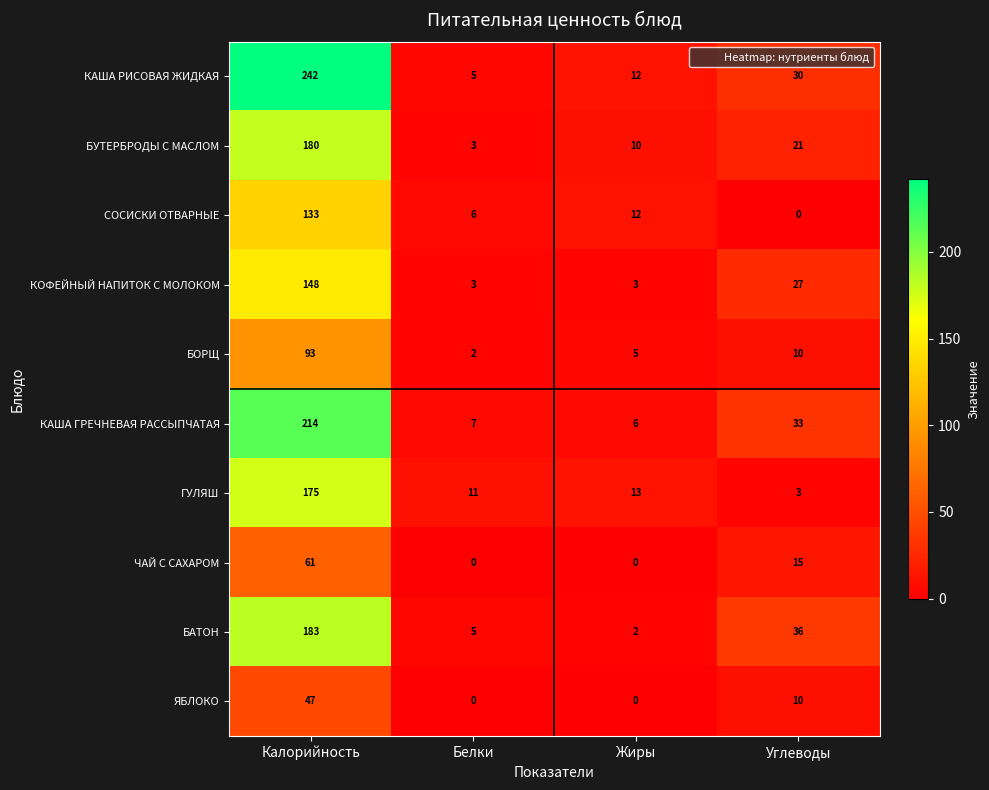

What is the difference between the second highest and minimum values in the БУТЕРБРОДЫ С МАСЛОМ series?

18